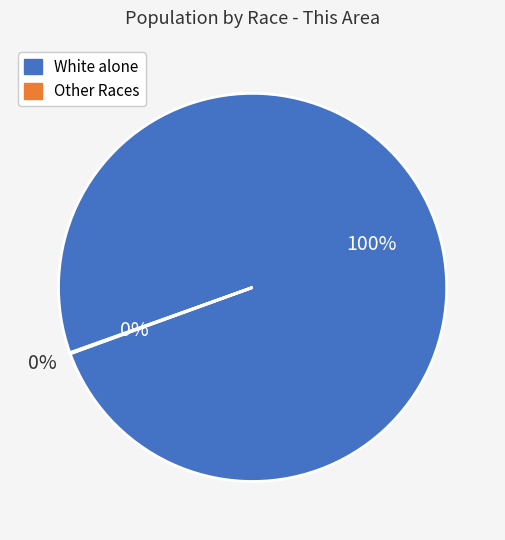

Does American Indian and Alaska Native represent more than half of the total?

No